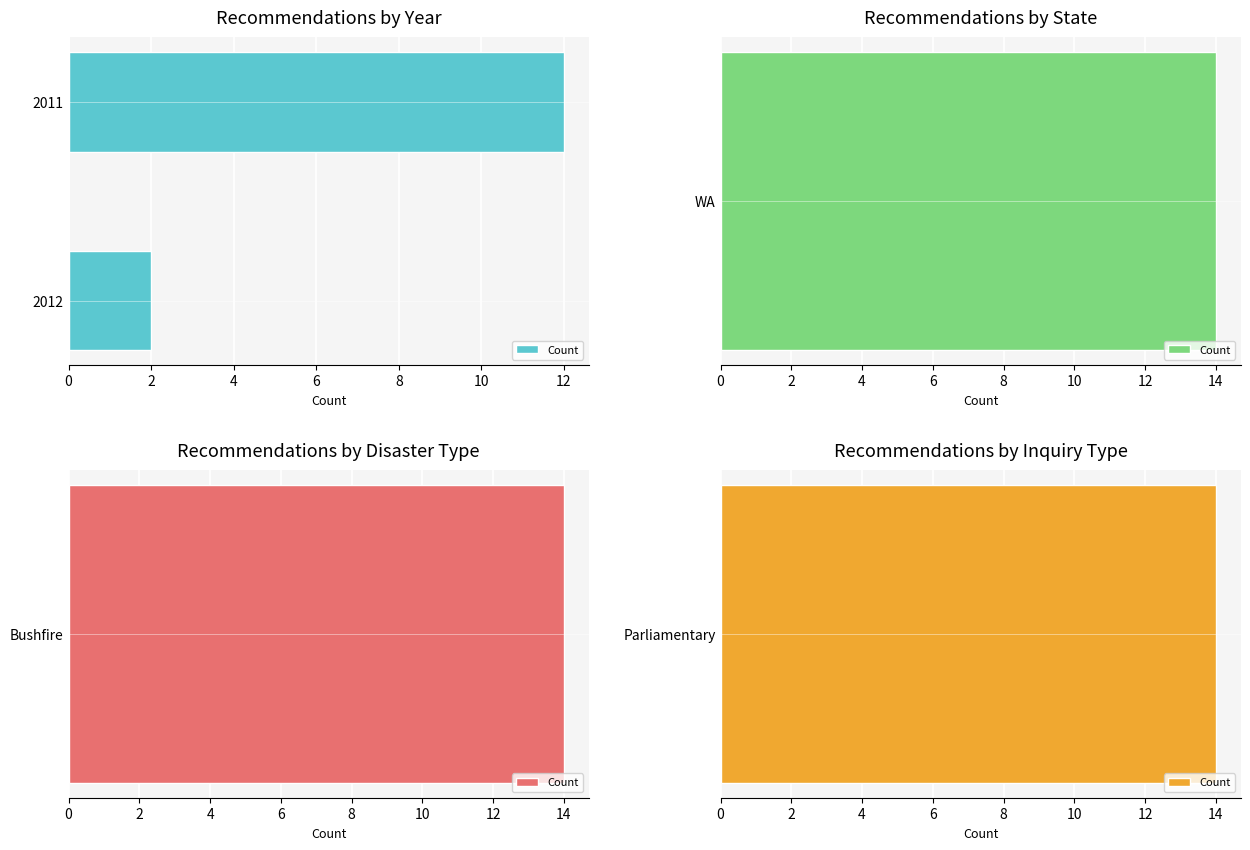

How many series are shown in this chart?

1